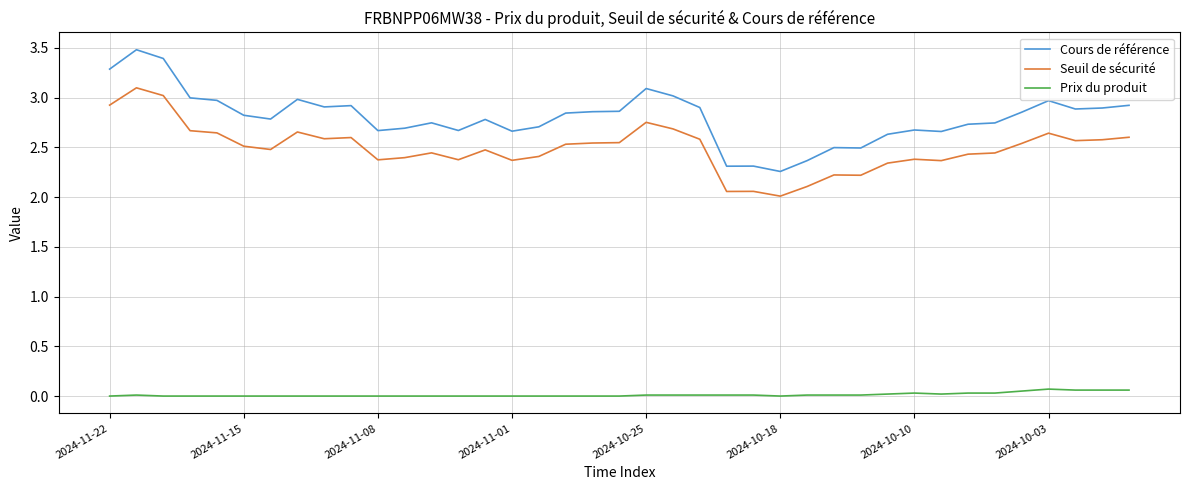

Which series has the largest total across all categories?

Cours de référence